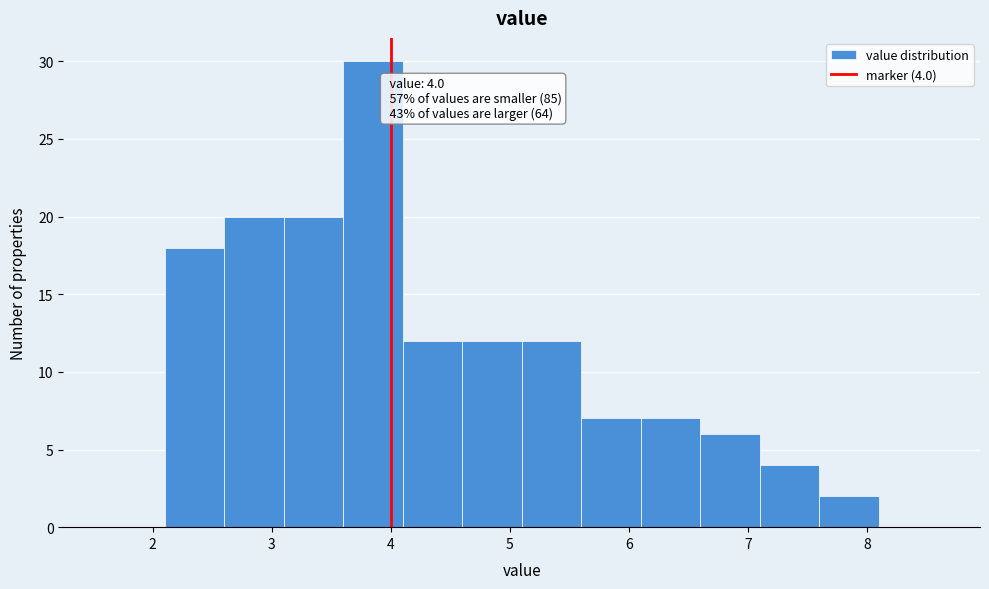

Which range on the x-axis has the tallest bar?

3.6 to 4.1